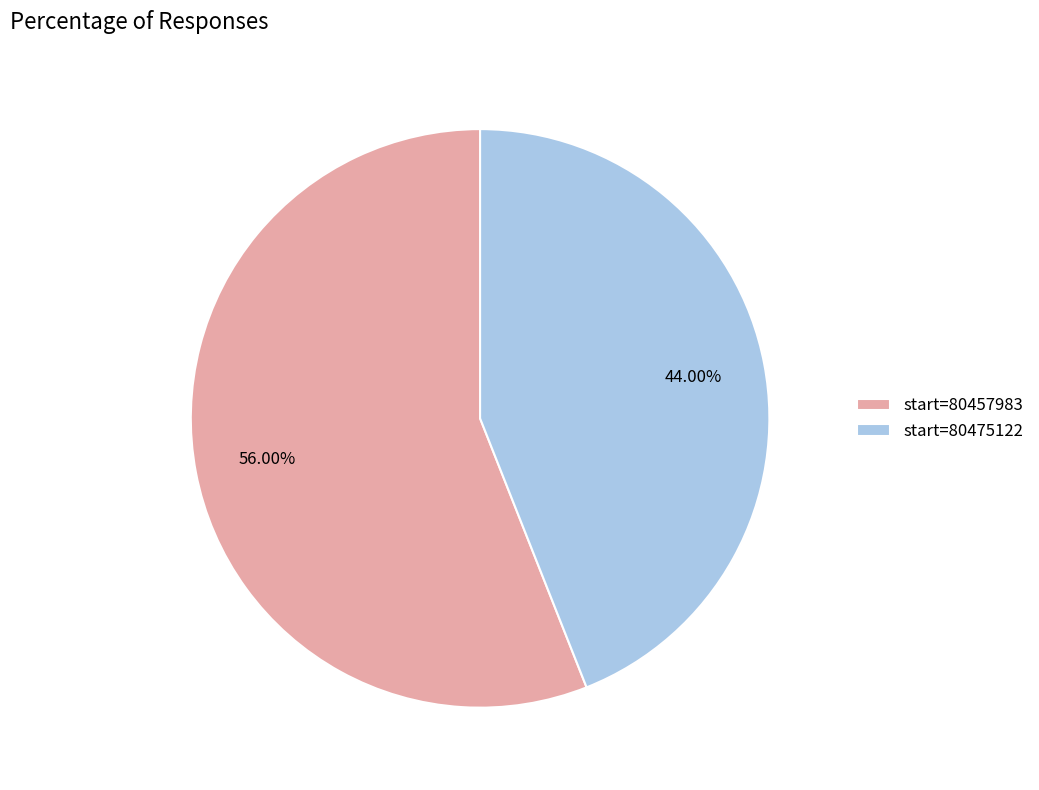

What is the ratio of the value at start=80475122 to the value at start=80457983?

0.8